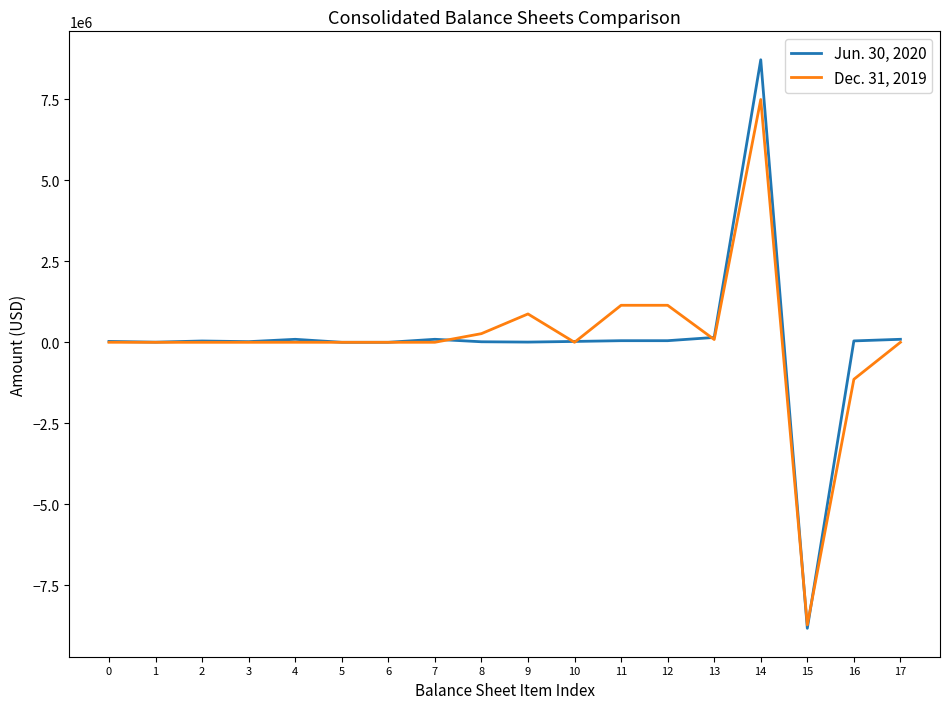

What are all the series names shown in the legend?

Jun. 30, 2020, Dec. 31, 2019